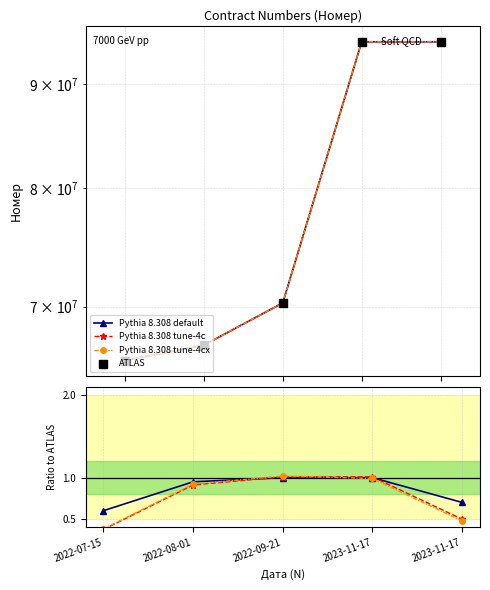

Which series has the largest total across all categories?

ATLAS